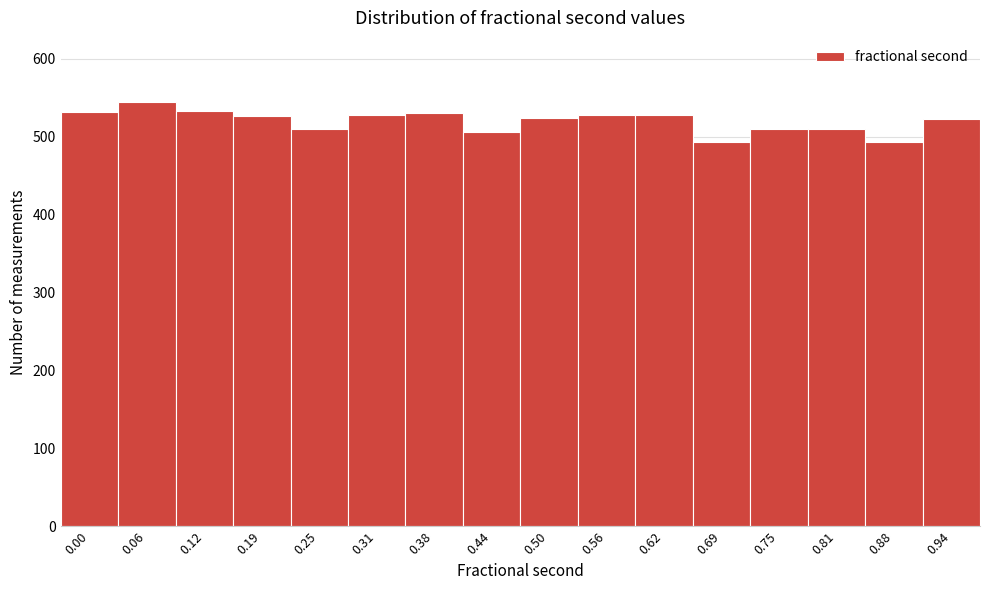

What is the sum of all values?

8320